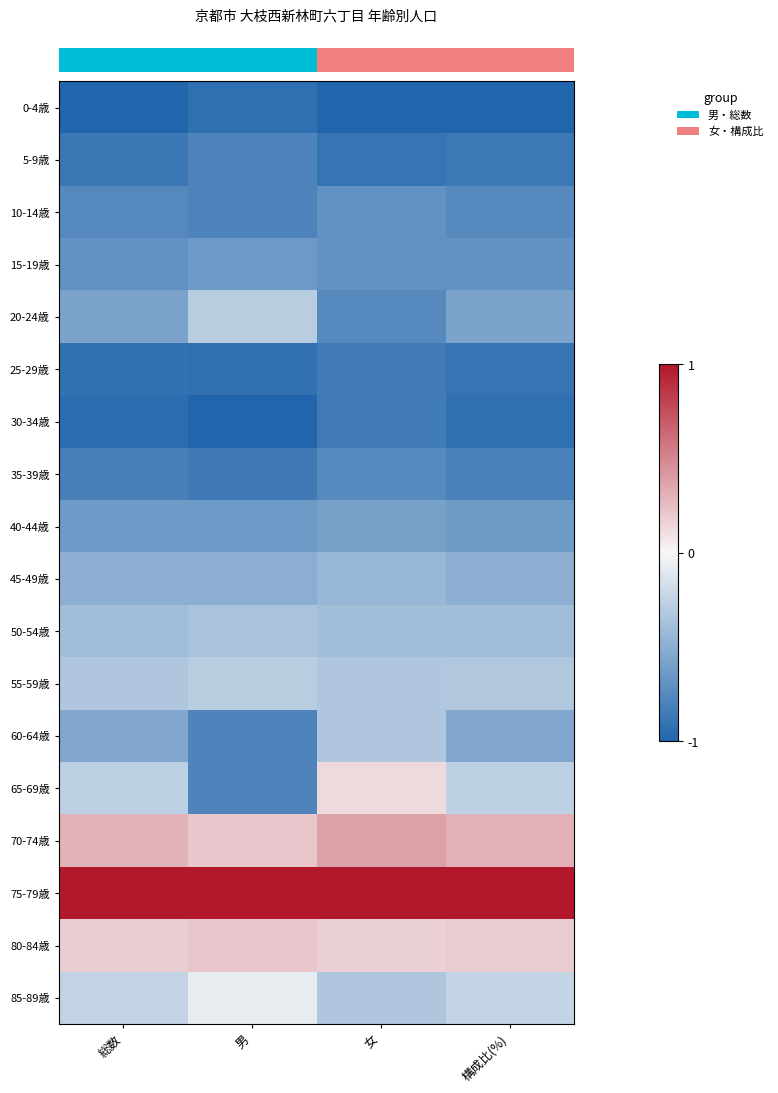

Which label corresponds to the largest value in the chart?

総数